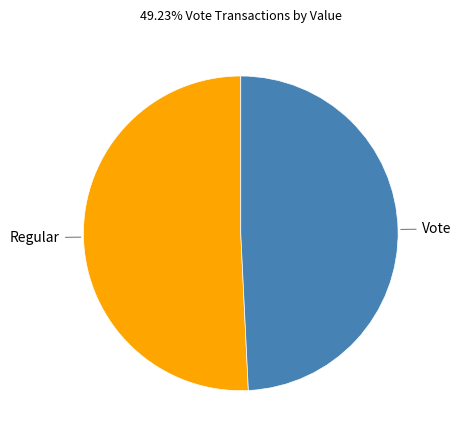

How many segments does this pie chart have?

2